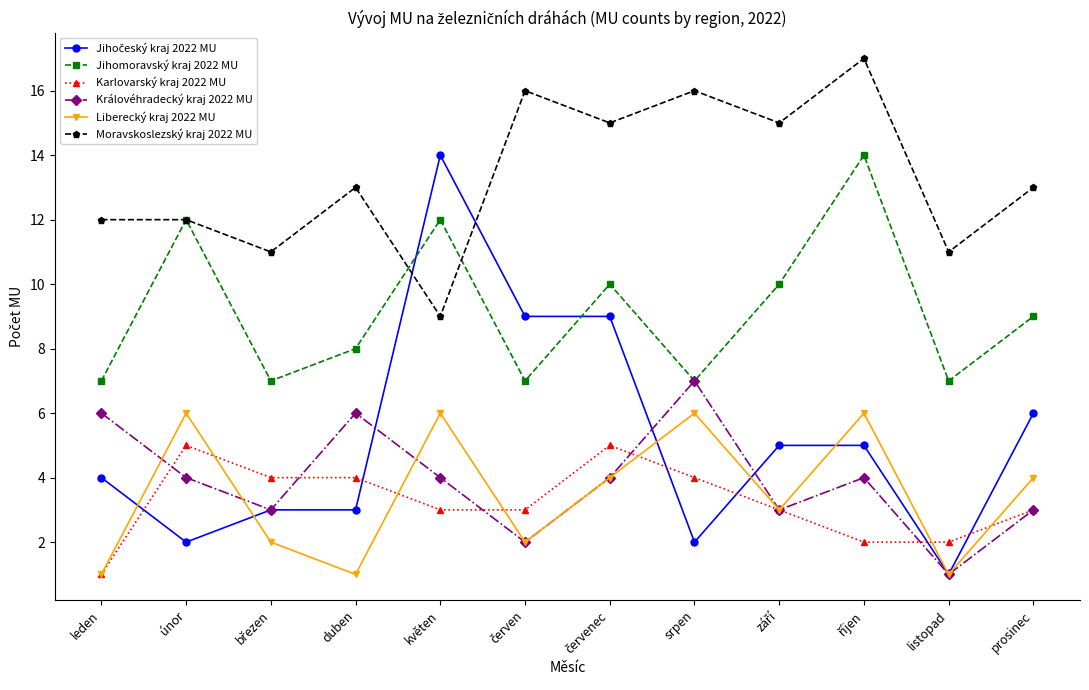

At which label does Moravskoslezský kraj 2022 MU reach its minimum?

květen